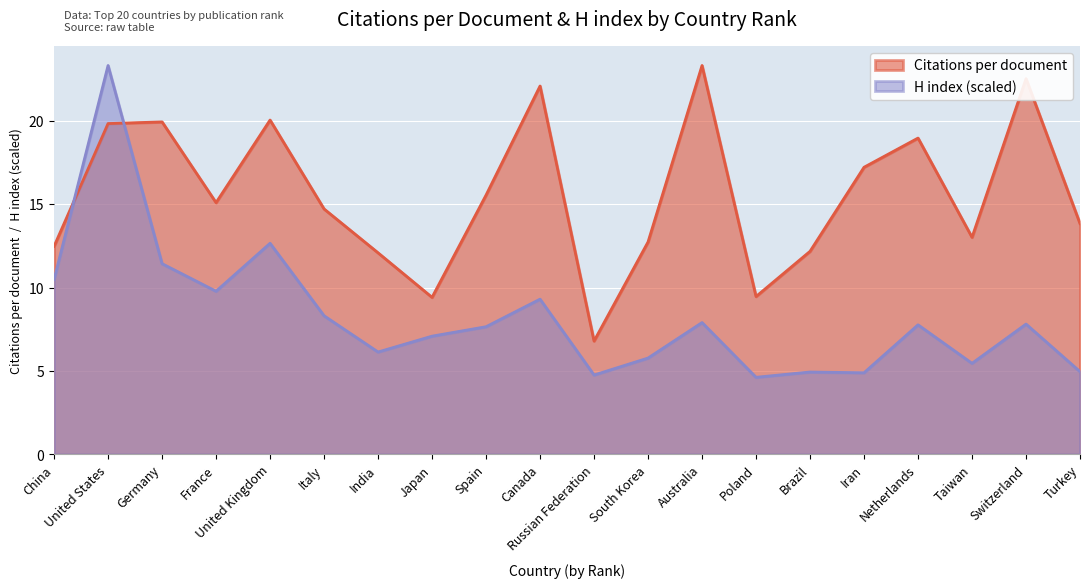

True or false: Citations per document has a value of 19.9 at Germany.

True